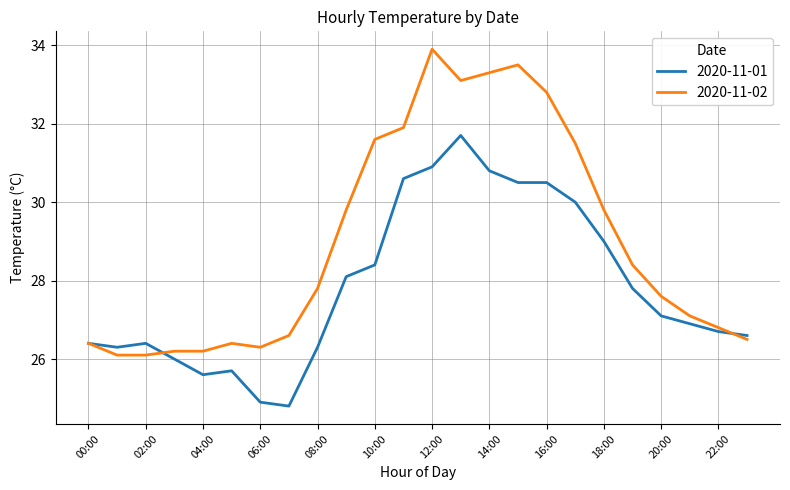

Which series has the widest spread of values?

2020-11-02